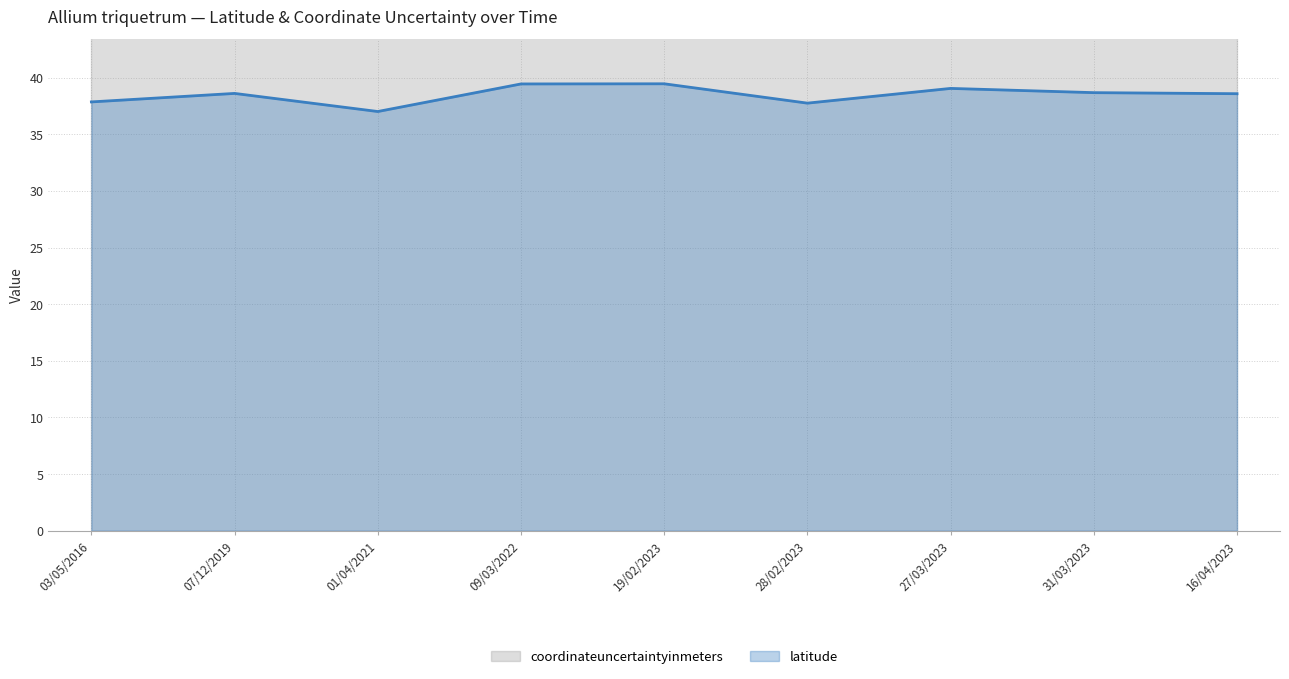

Which series has the largest total across all categories?

coordinateuncertaintyinmeters